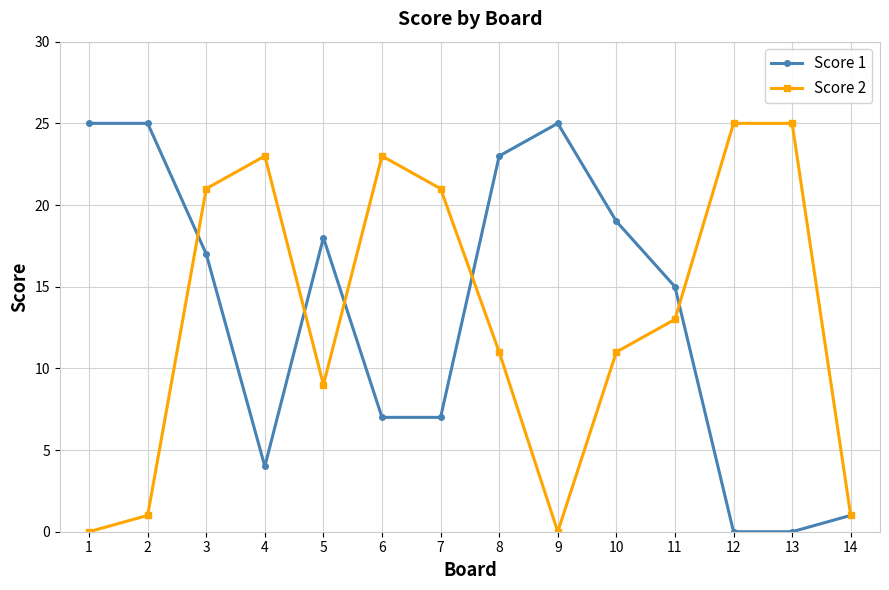

What value does the Score 2 series have at 10, to the nearest 5?

10